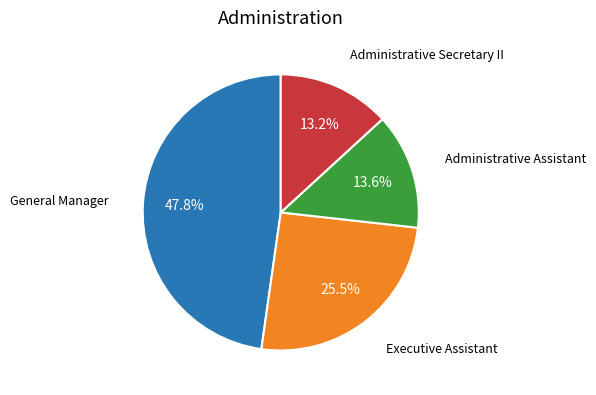

Count the number of slices in the pie.

4